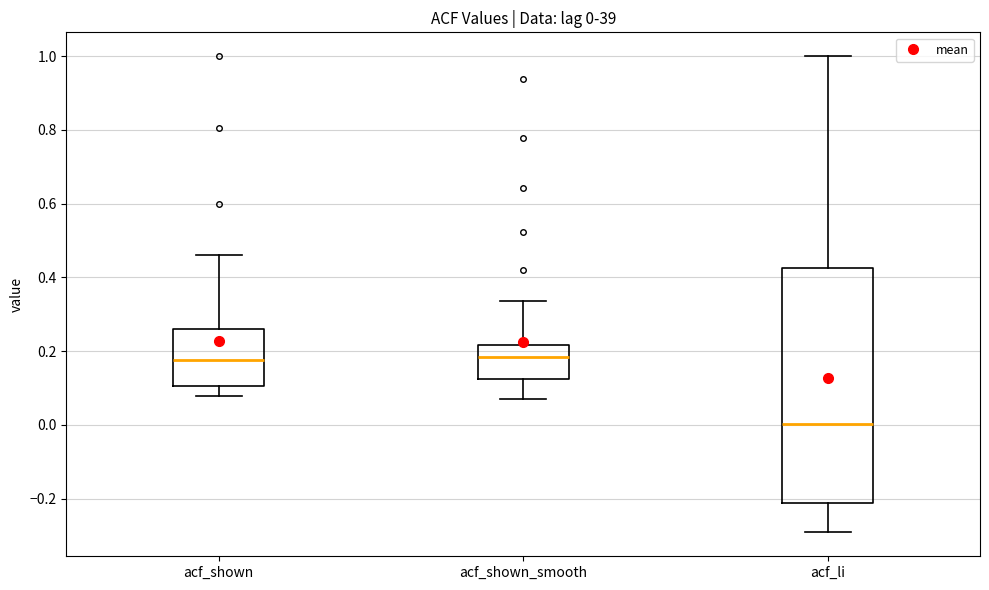

Which box is the tallest, from its lower edge to its upper edge?

acf_li